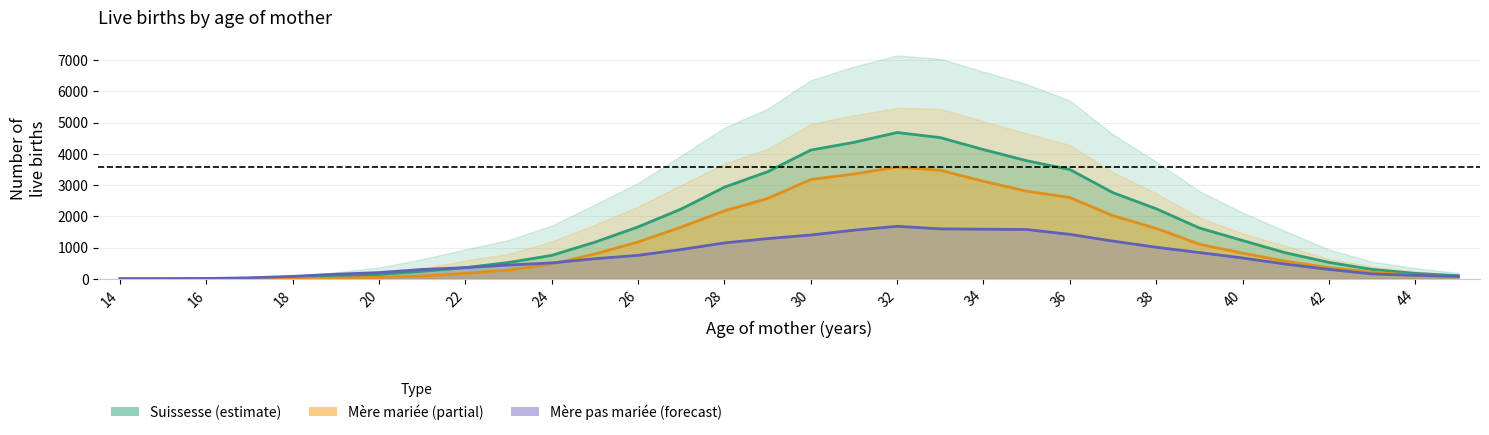

Which has a higher value, 27 or 28?

28